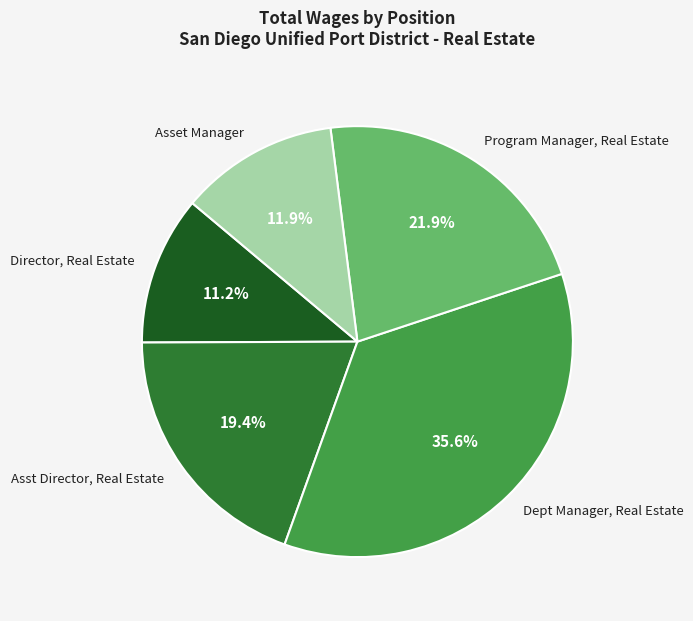

To the nearest percent, what is the average slice percentage?

20%